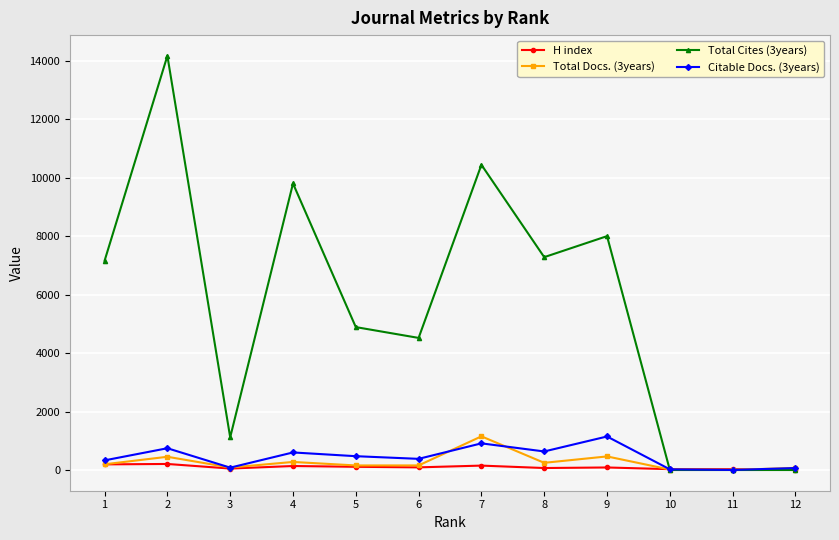

How many data points in Total Docs. (3years) are less than 196?

6